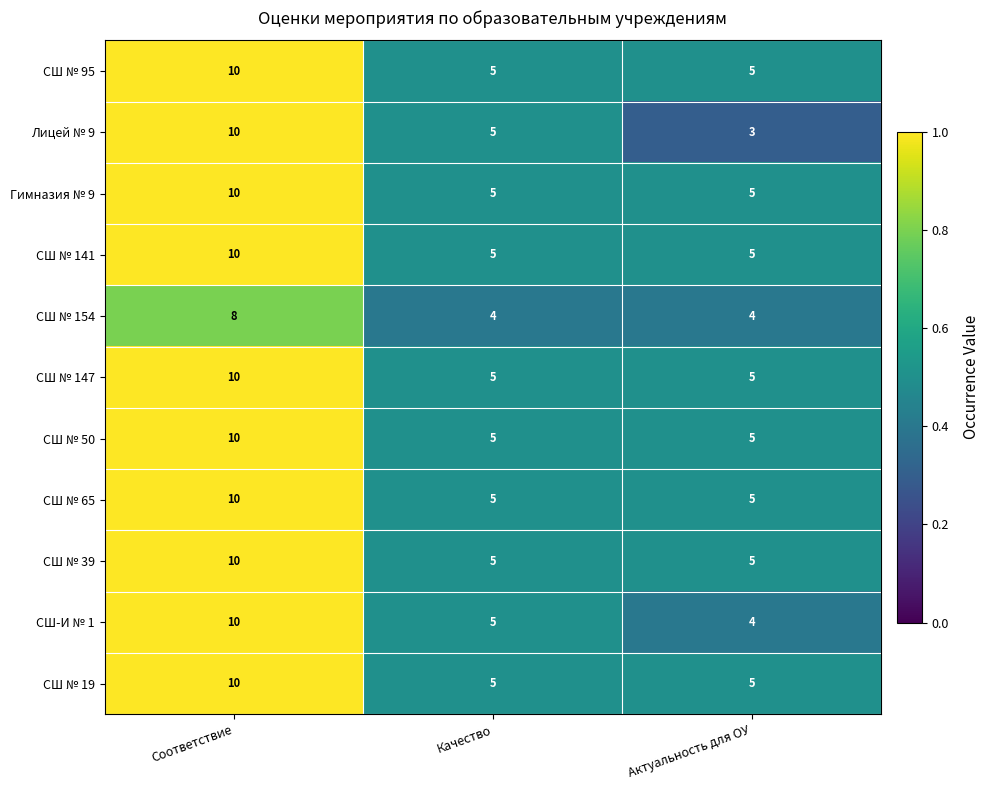

What is the minimum value for СШ-И № 1?

4